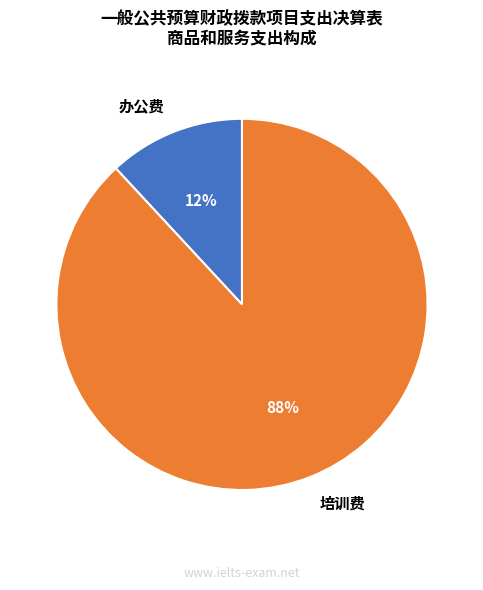

Is there any slice that represents more than half of the pie?

Yes